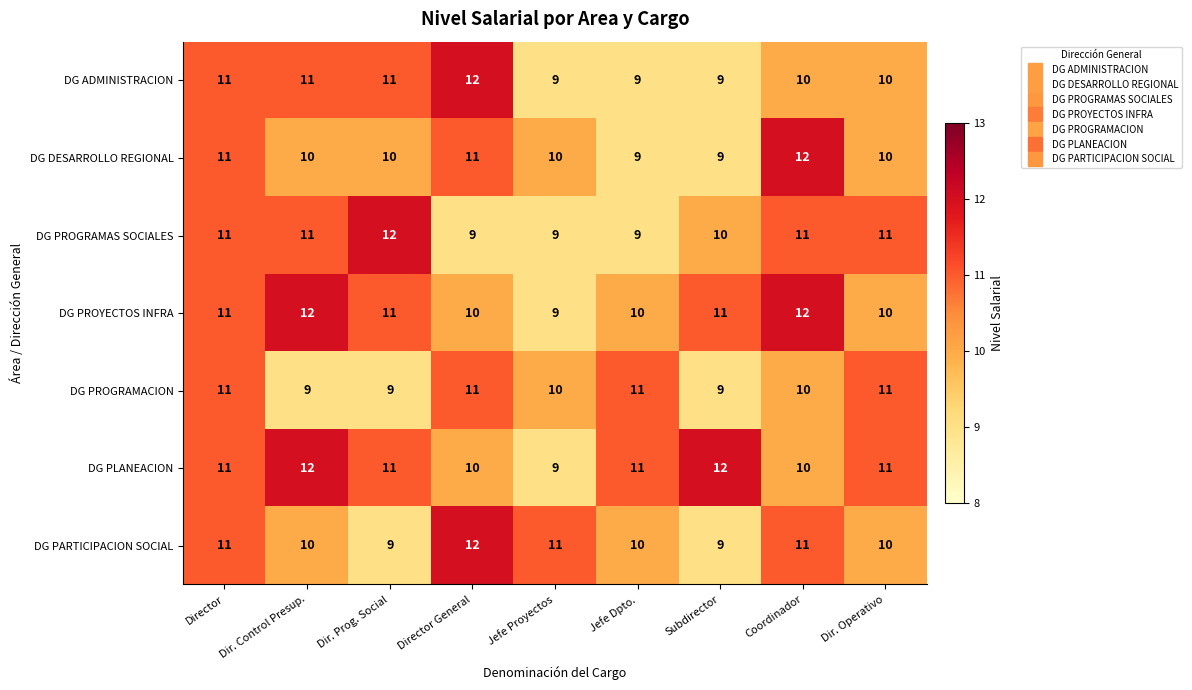

Which series has the largest total across all categories?

DG PLANEACION